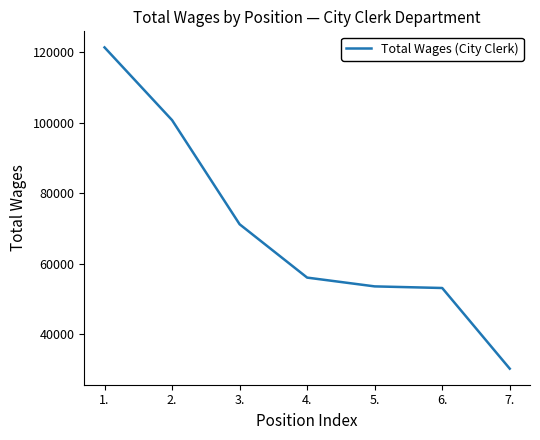

What is the smallest value displayed?

30271